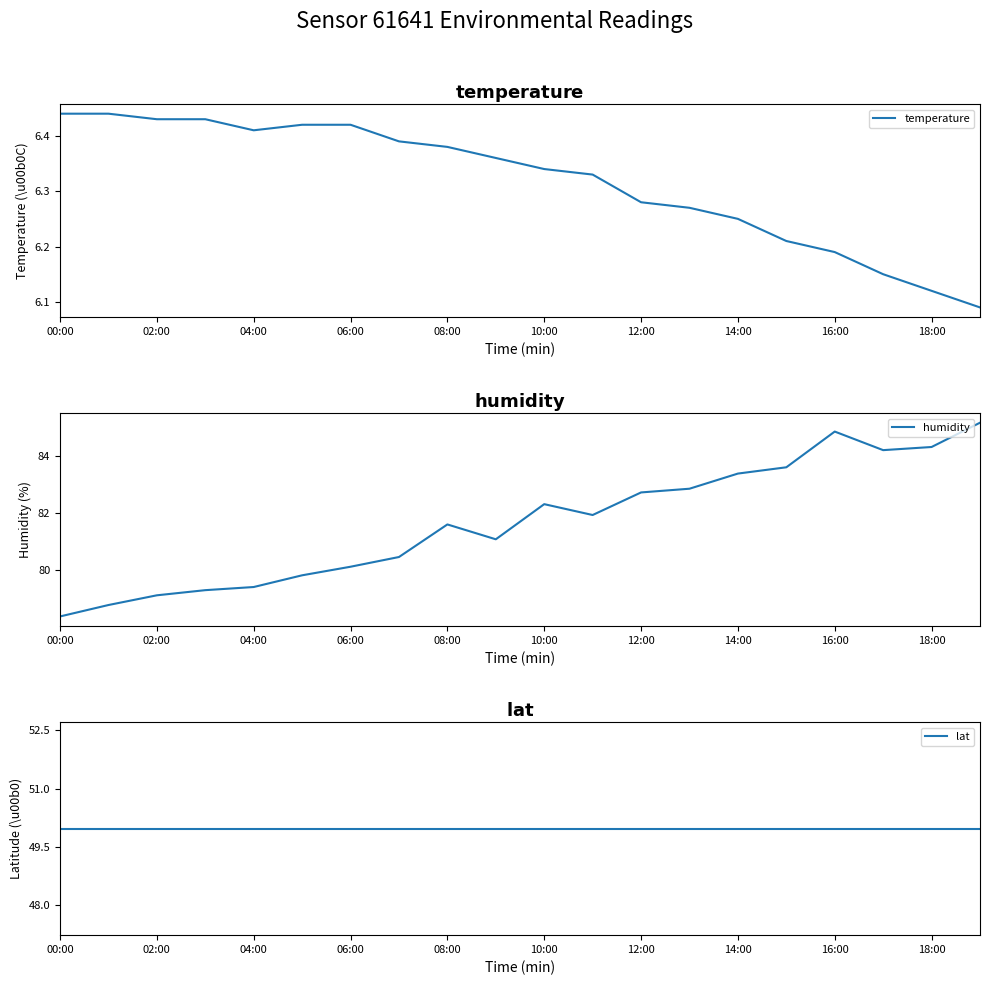

Which label corresponds to the smallest value in the chart?

19